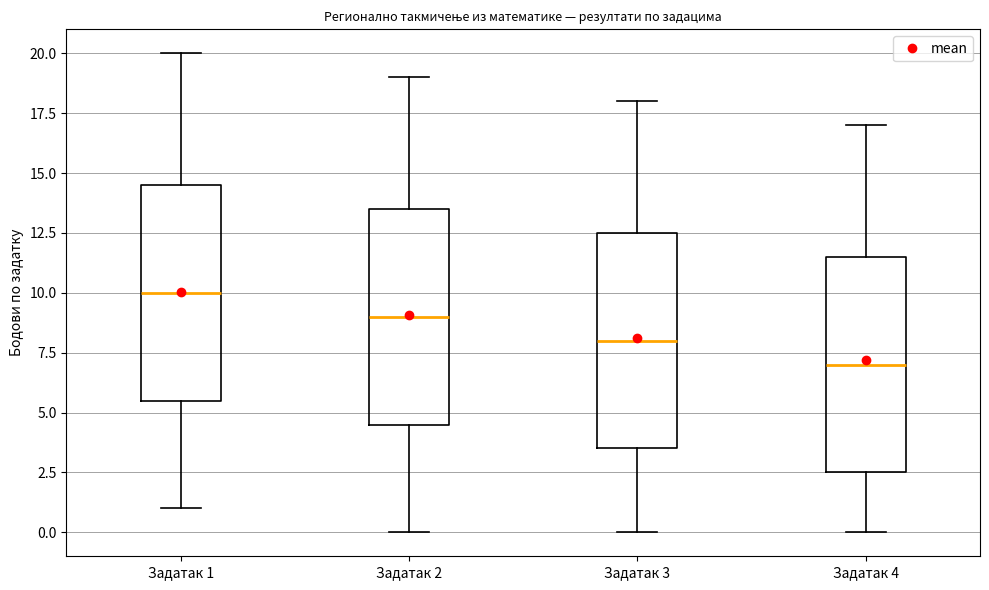

Which box's median line is the highest?

Задатак 1